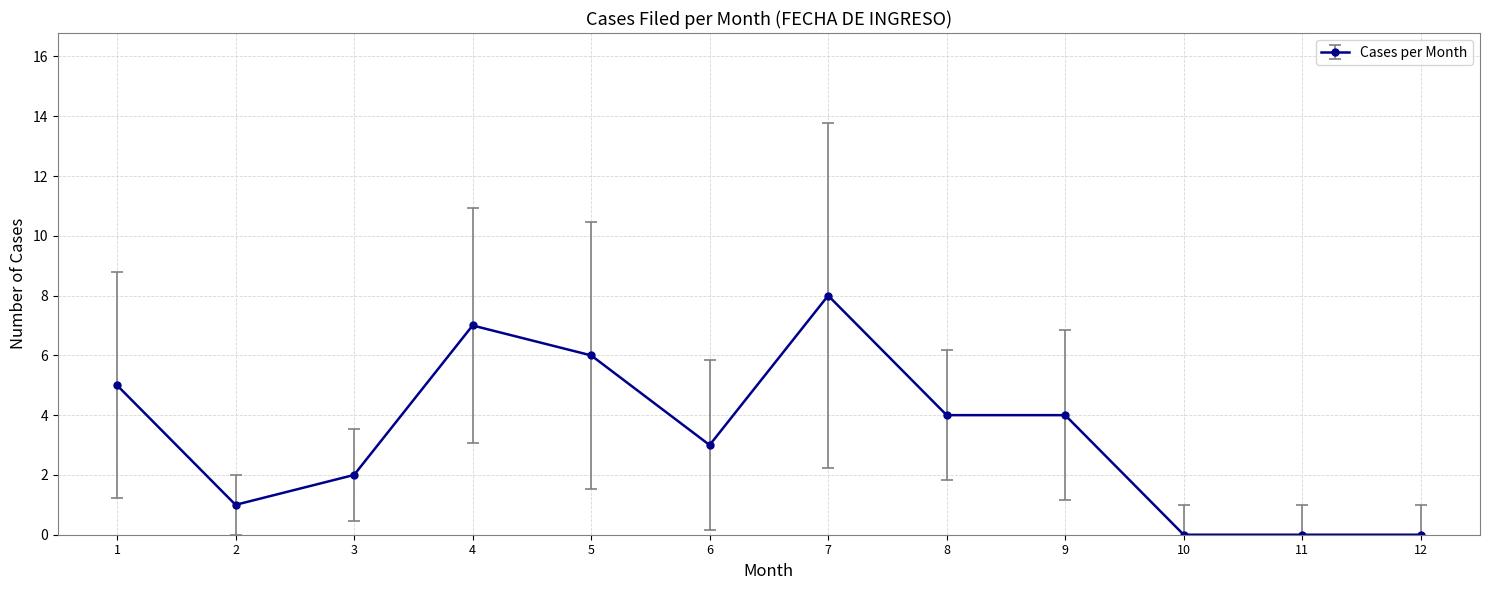

The value at 10 is 0. True or false?

True